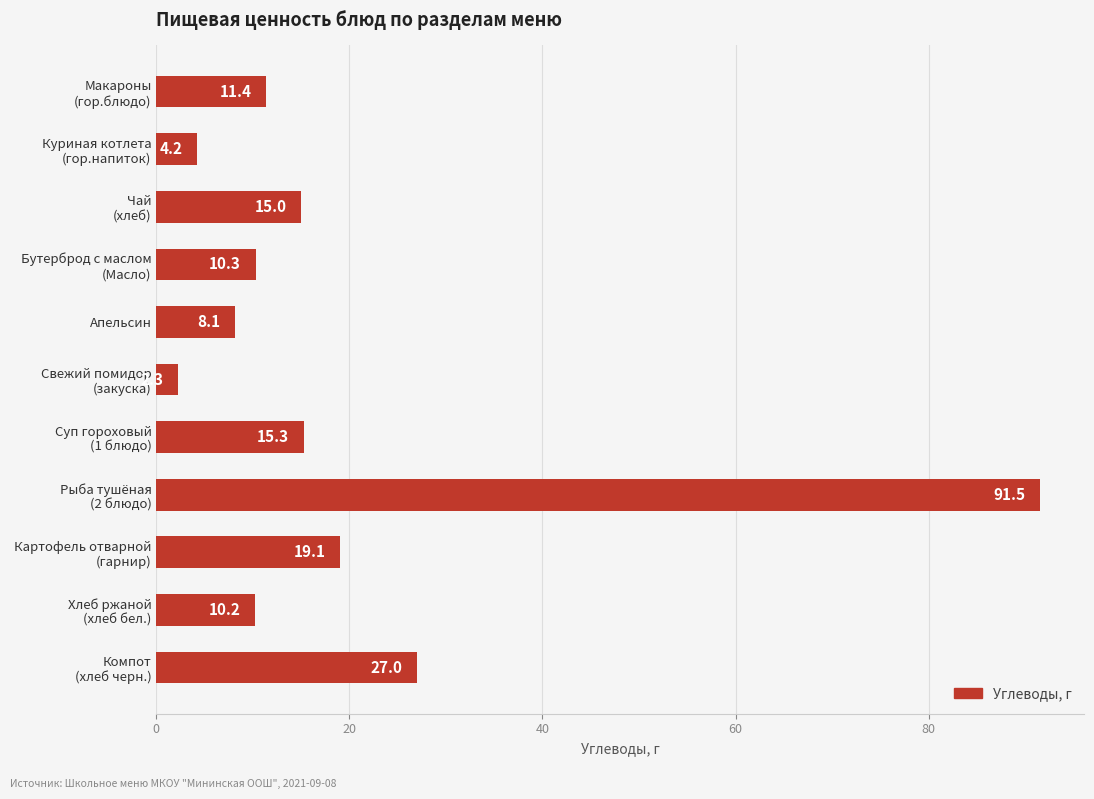

What is the value of the 9th bar from the top?

19.1